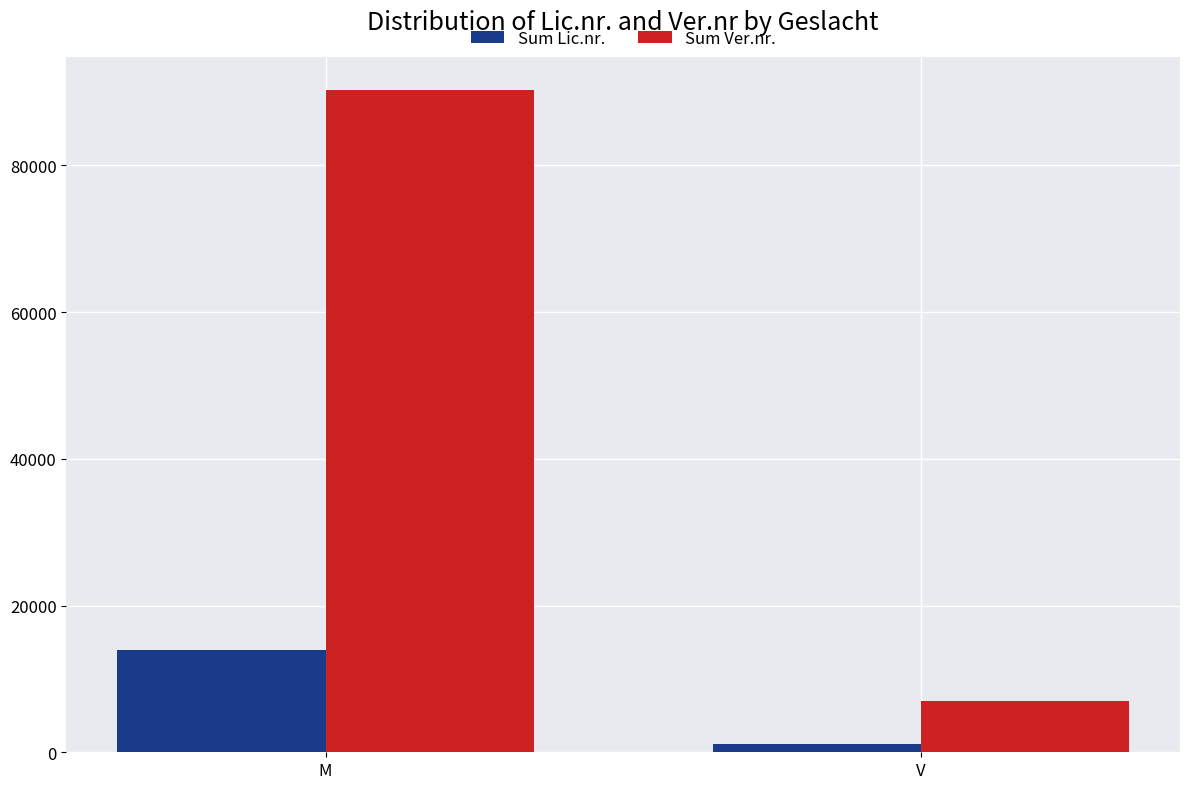

Which series has the largest total across all categories?

Sum Ver.nr.